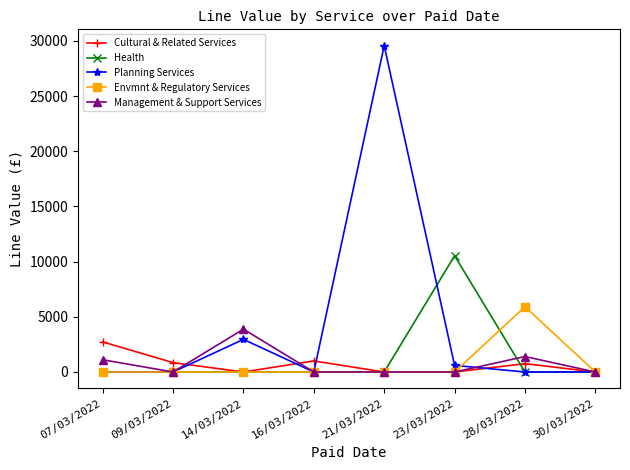

Is it true that Envmnt & Regulatory Services equals -2469.6 at 07/03/2022?

False